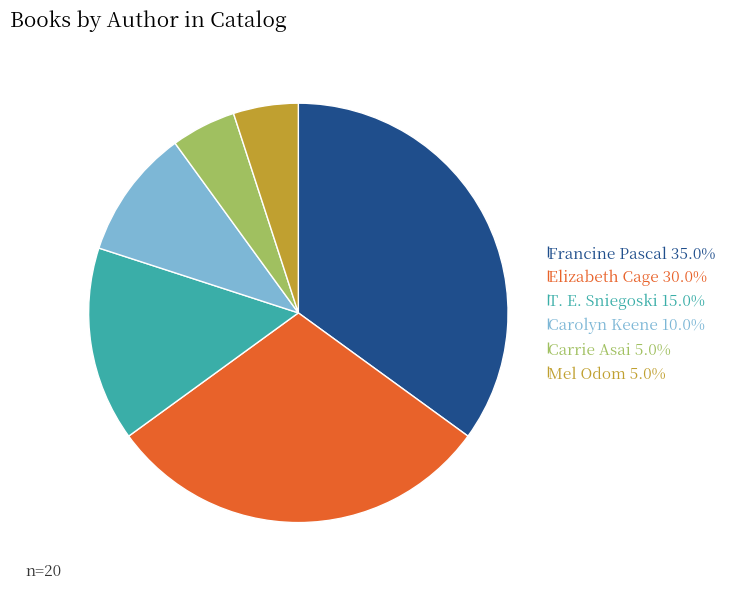

Count the number of slices in the pie.

6